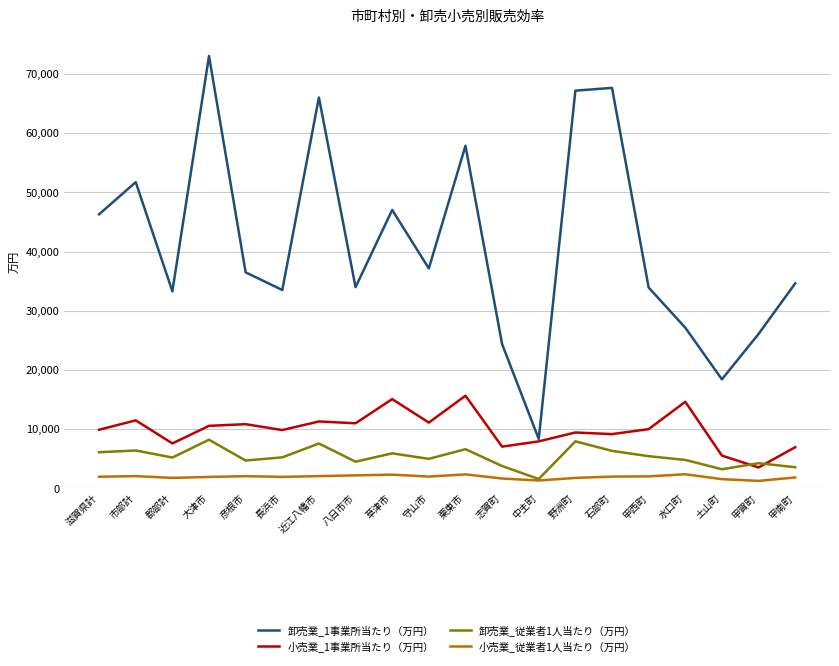

Which series has the largest total across all categories?

卸売業_1事業所当たり（万円）